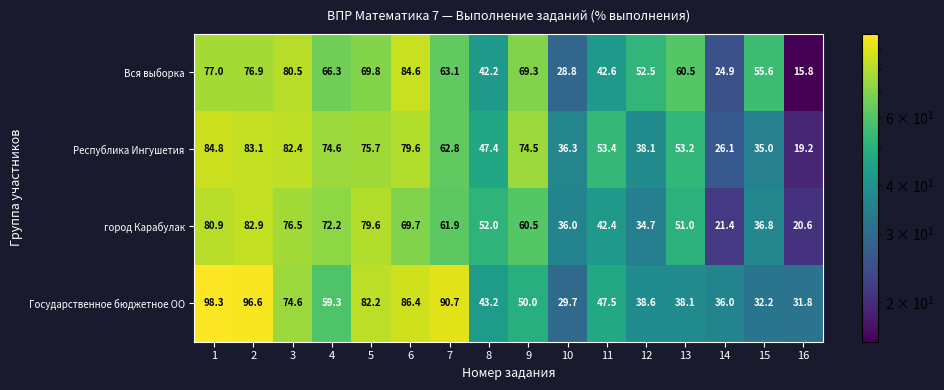

At which category does the chart reach its minimum across all series?

16